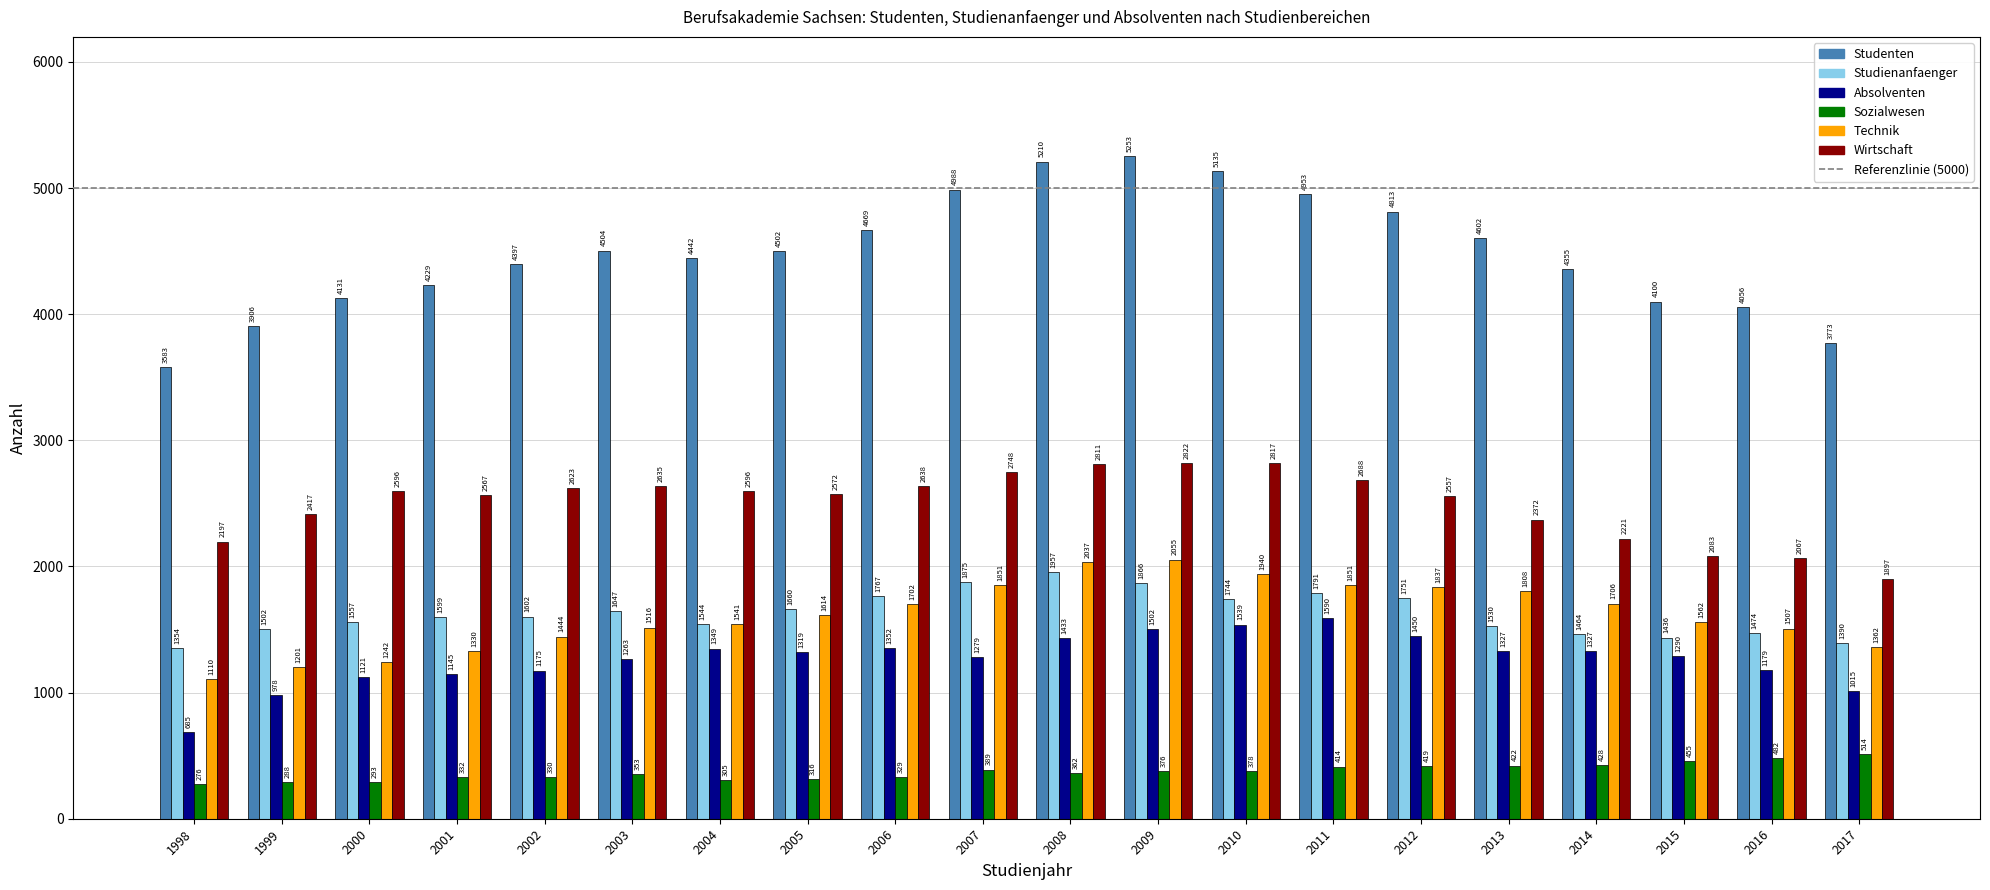

How many categories are shown in the chart?

20